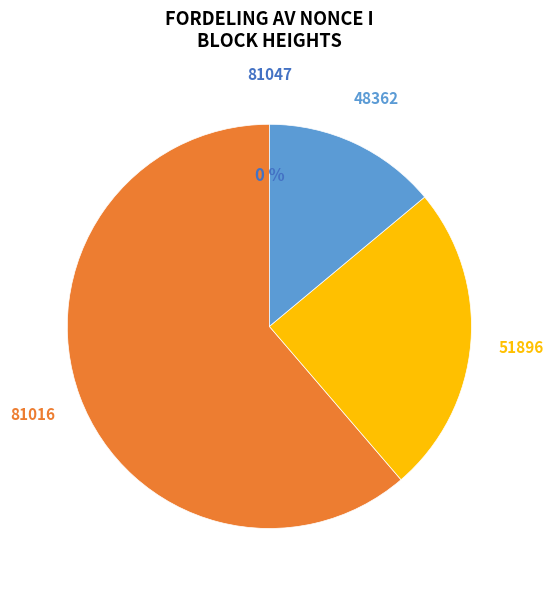

Is there a majority slice in this chart?

Yes